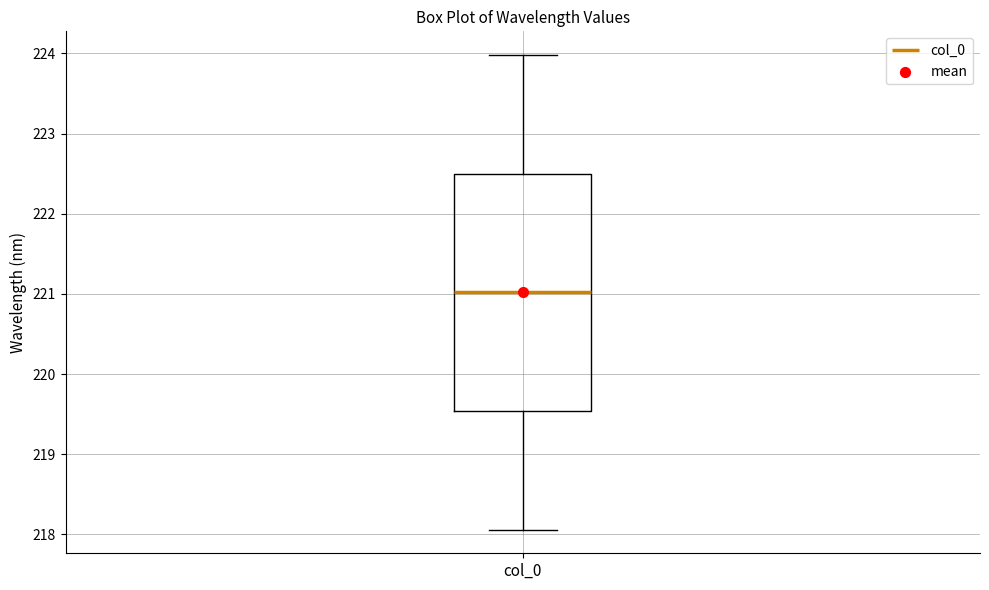

Where does the upper whisker of the box for col_0 end on the y-axis? The values are not printed on the chart, so give them approximately, as read against the axis.

224.0